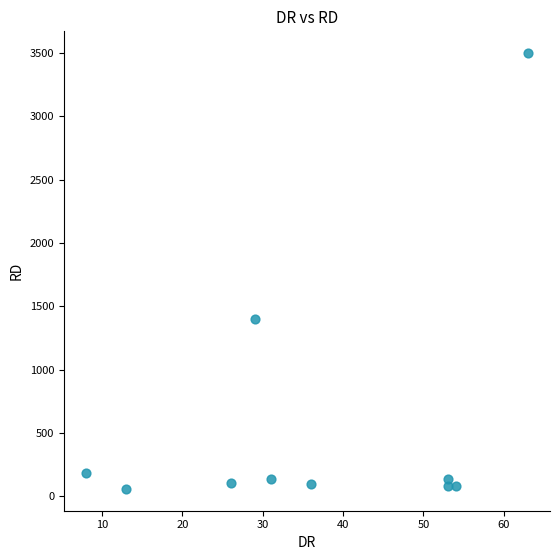

What is the range of Y values (max minus min)?

3441